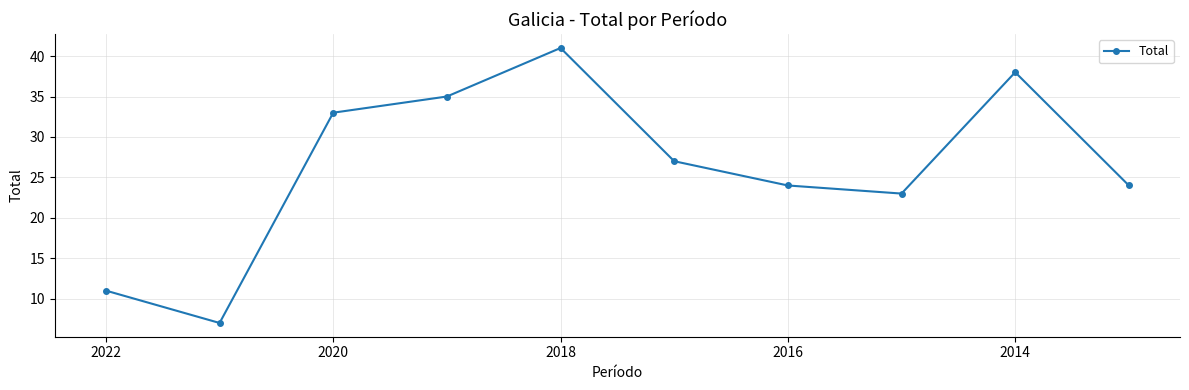

Is it true that the value at 2018 is 24?

False